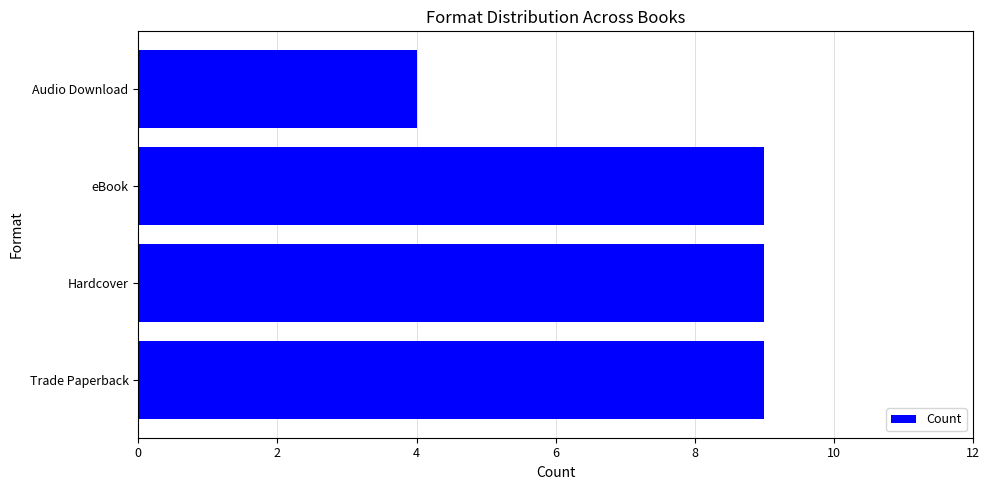

The chart shows a value of 9 at Trade Paperback. True or false?

True